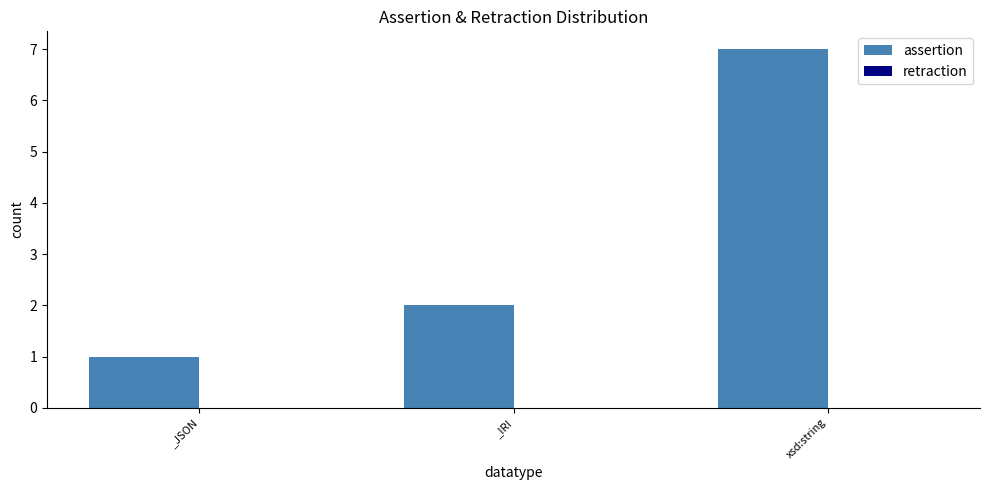

Rank the categories by value from highest to lowest.

xsd:string, _IRI, _JSON